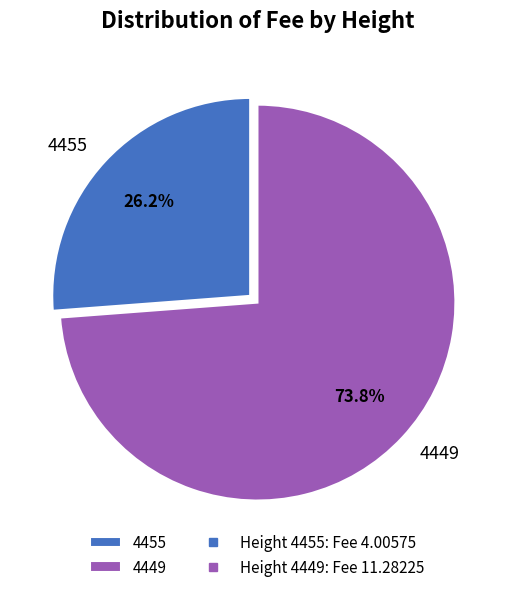

Is it true that 4455 is 26% of the pie?

True